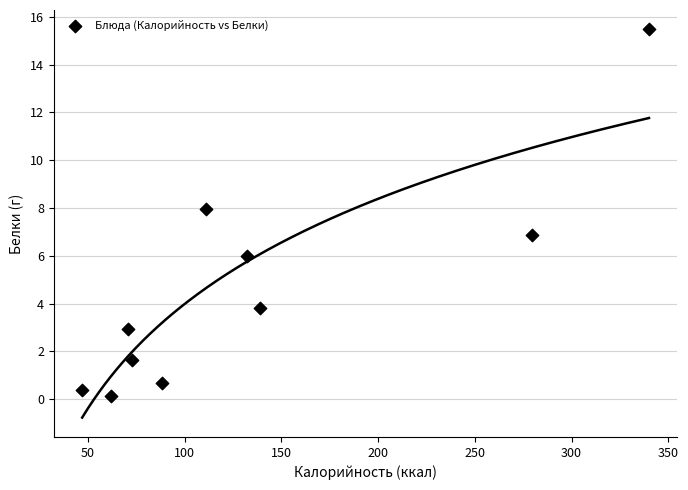

What is the average X value?

134.2